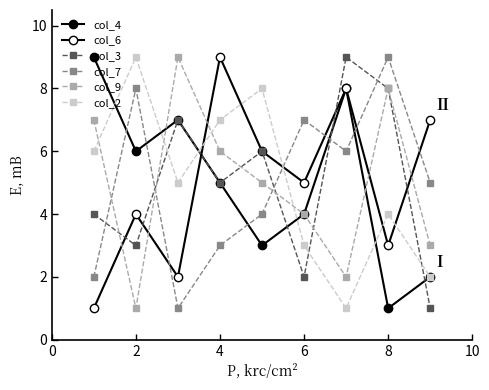

Reading left to right, extract all data points from this chart.

col_4: 9	6	7	5	3	4	8	1	2
col_6: 1	4	2	9	6	5	8	3	7
col_3: 4	3	7	5	6	2	9	8	1
col_7: 2	8	1	3	4	7	6	9	5
col_9: 7	1	9	6	5	4	2	8	3
col_2: 6	9	5	7	8	3	1	4	2